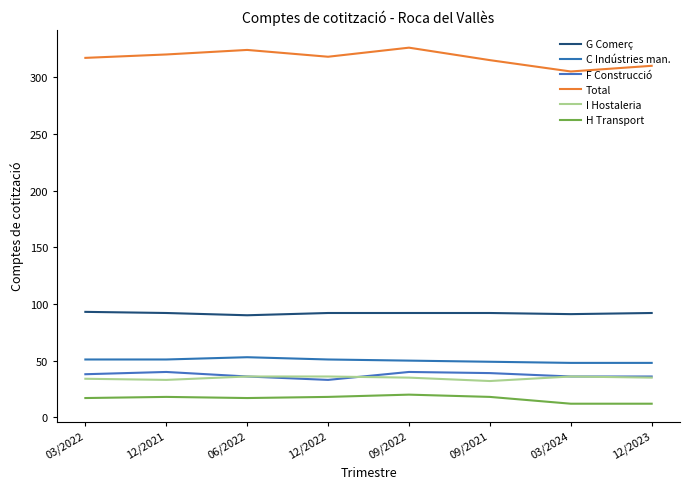

What is the label of the 8th point from the left?

12/2023